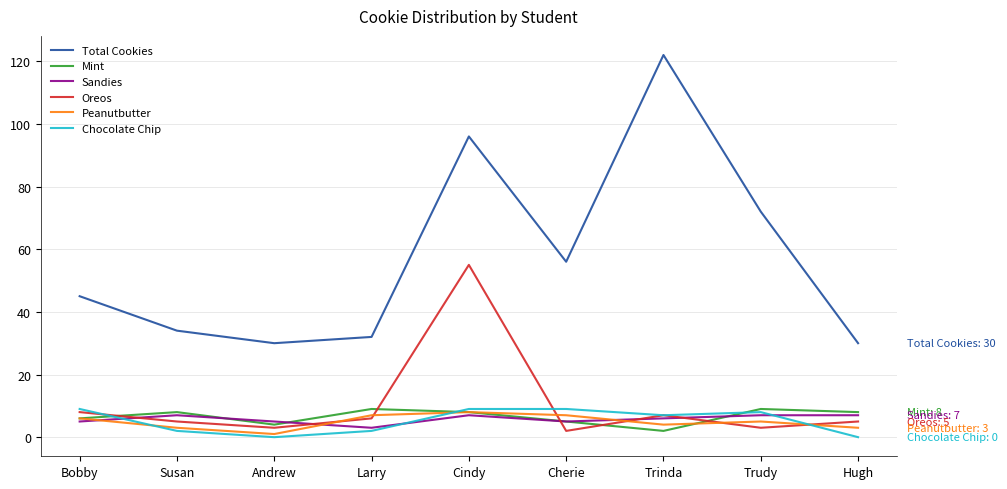

Where is Oreos nearest to the value 28?

Bobby